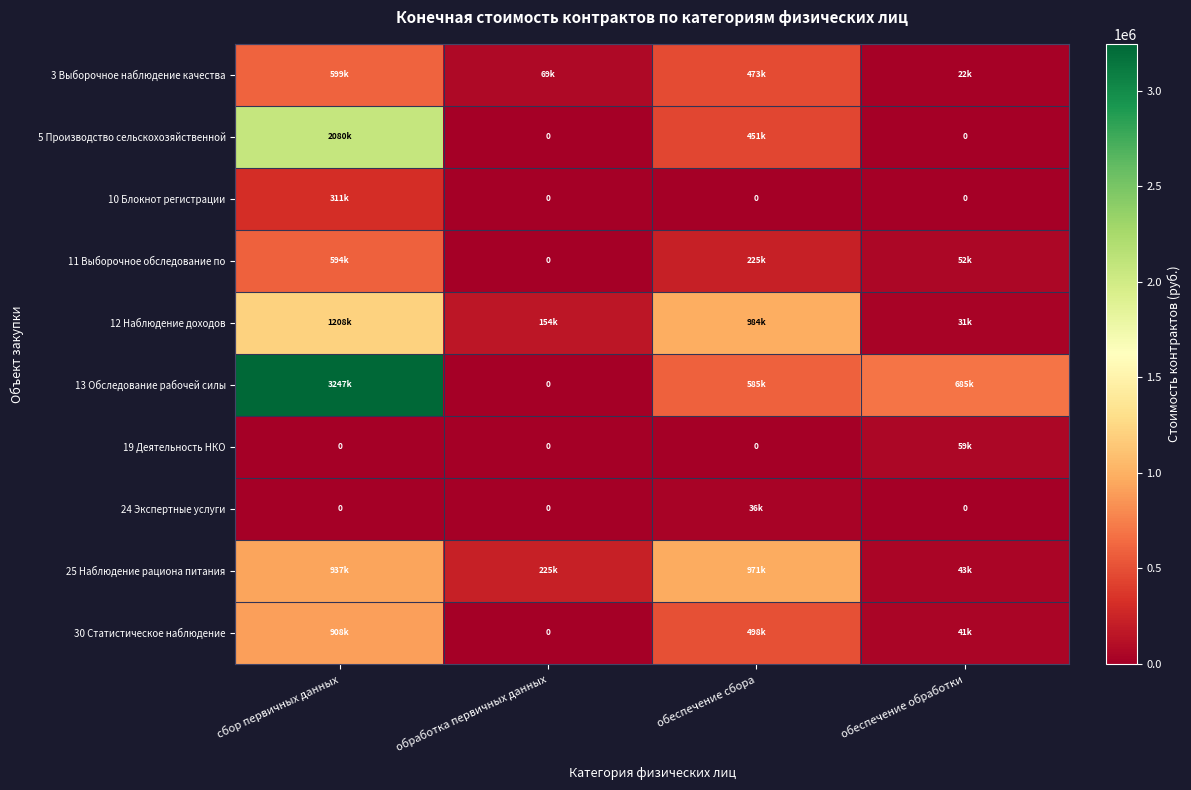

What is the sum of the 3 Выборочное наблюдение качества values at обеспечение сбора and сбор первичных данных?

1072057.4